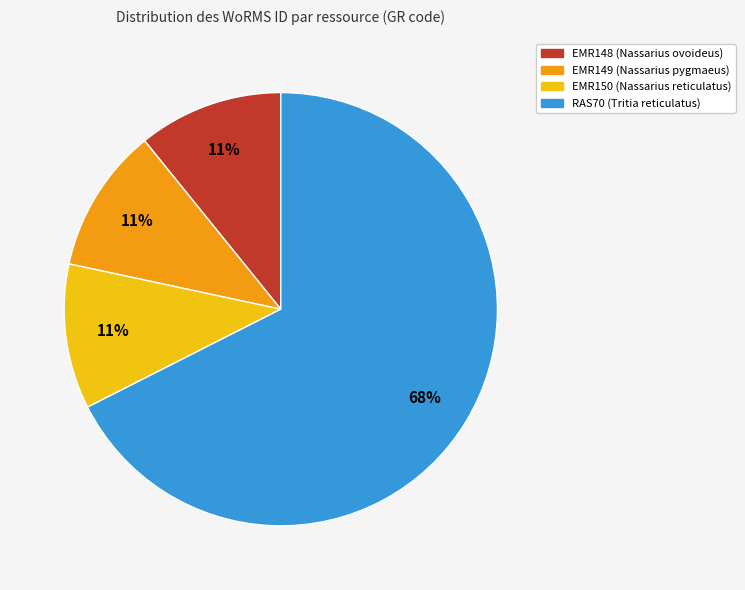

To the nearest percent, what percentage of the pie is EMR149 (Nassarius pygmaeus)?

11%